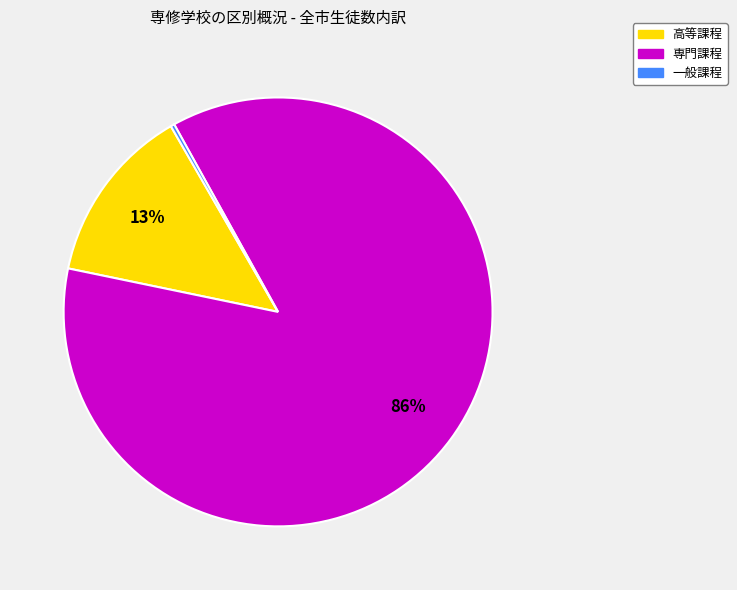

Approximately how many times larger is the value at 高等課程 compared to 専門課程?

0.2